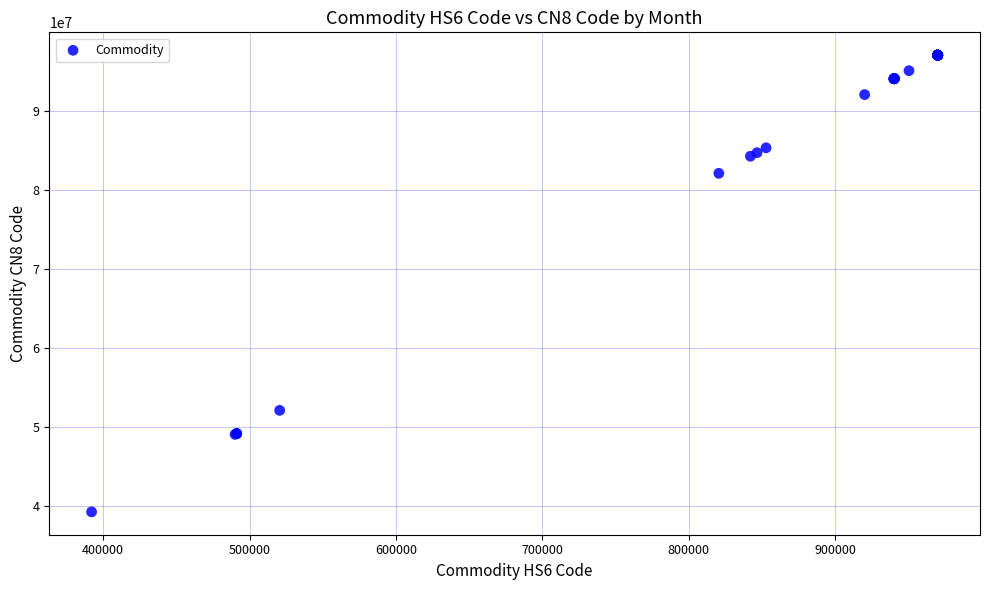

What Y value in the scatter plot is closest to 68107955?

82059090